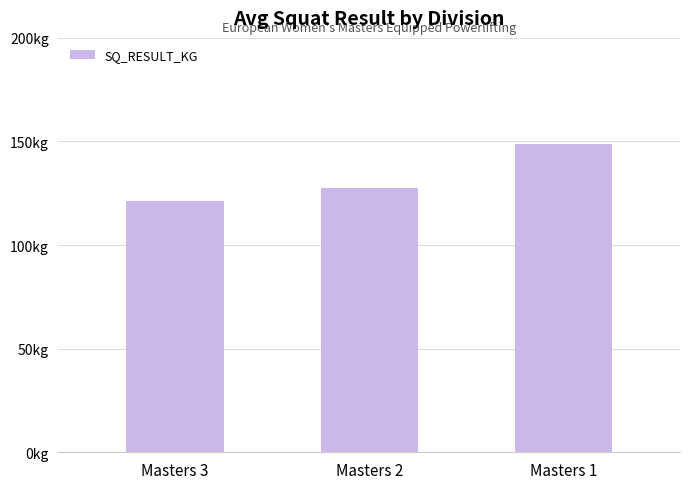

What is the approximate value at Masters 2?

127.5